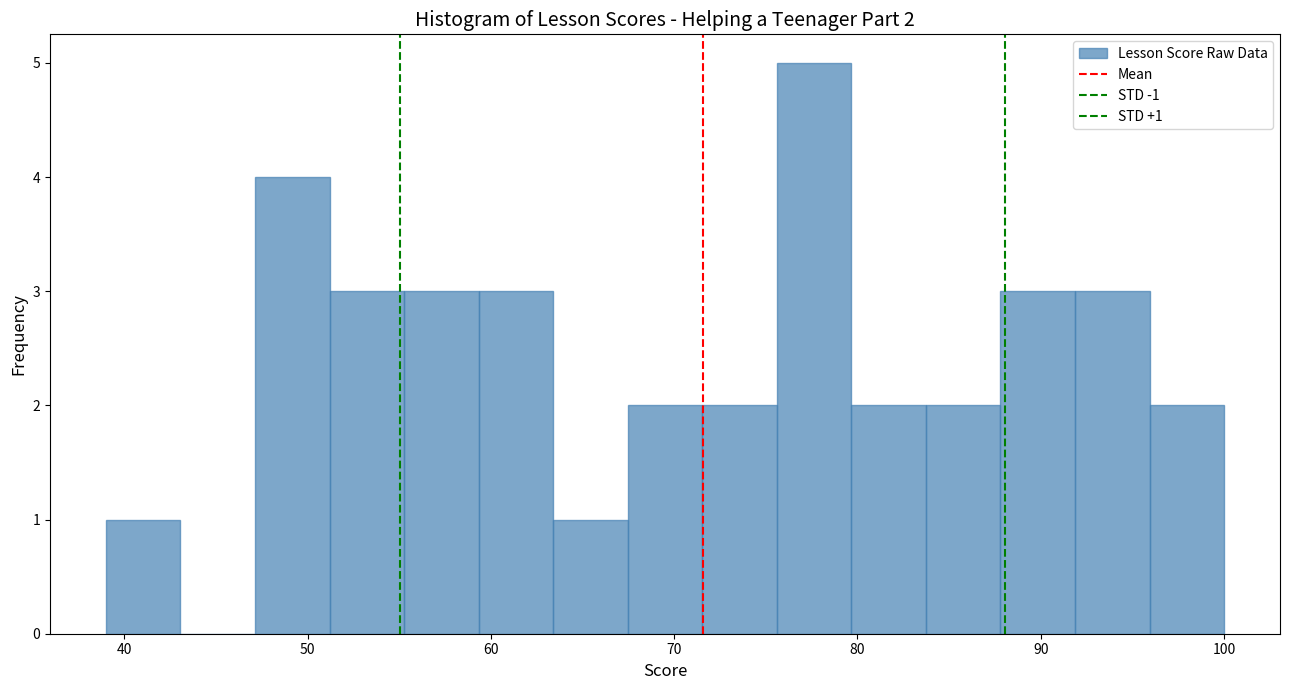

Which range on the x-axis has the tallest bar?

76 to 80